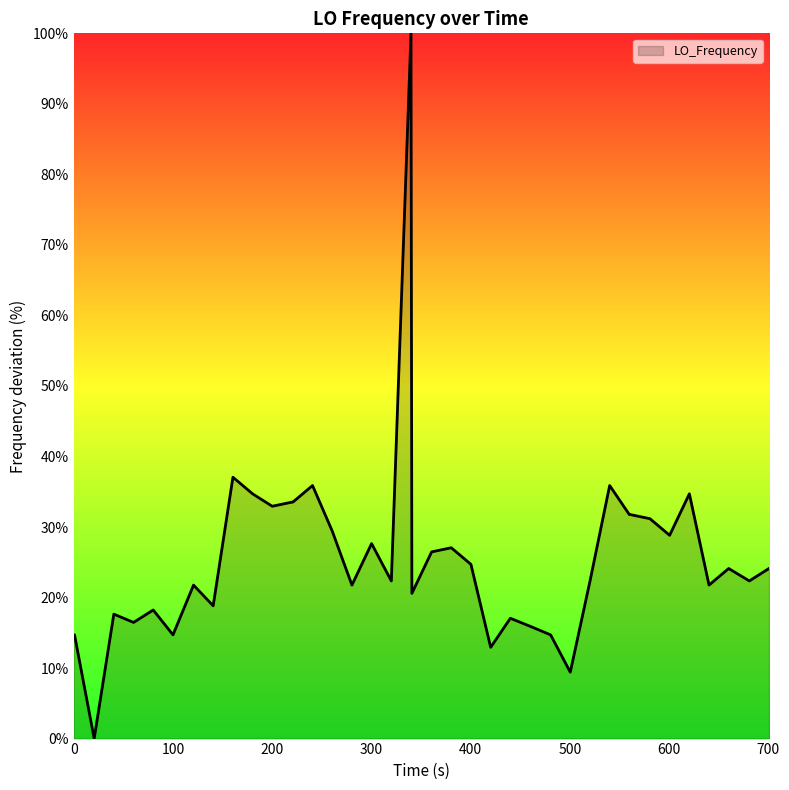

How many values are below 24?

20